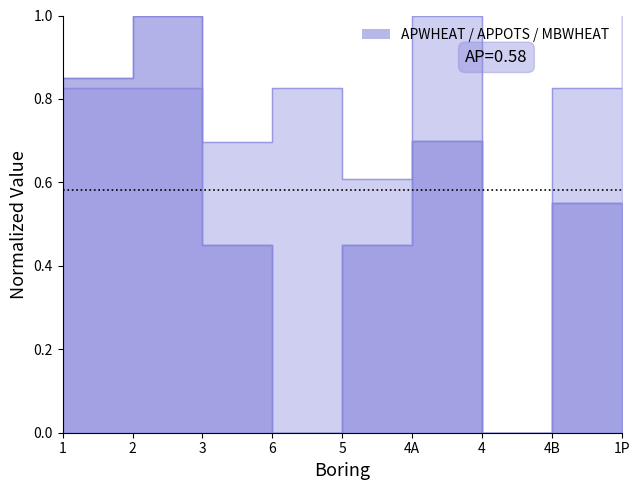

At which label is MBWHEAT closest to 0?

6